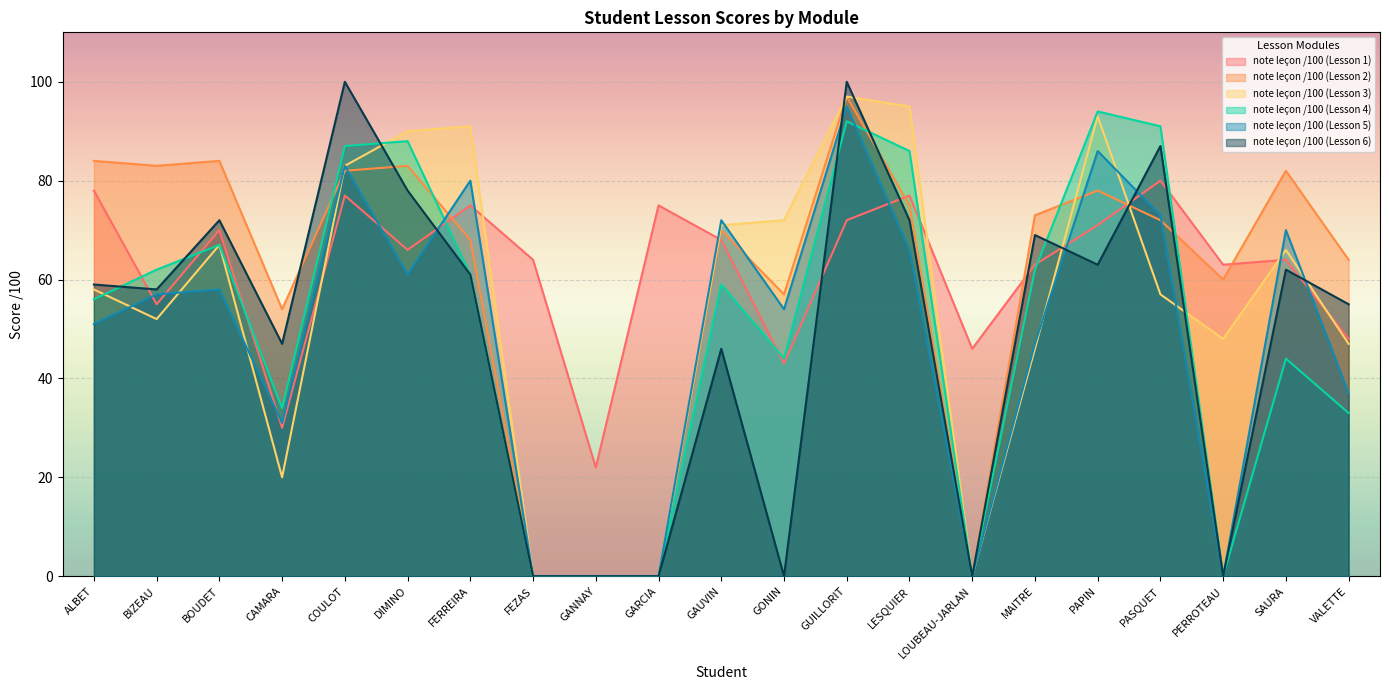

The value of note leçon /100 (Lesson 2) at GUILLORIT is 97. True or false?

True